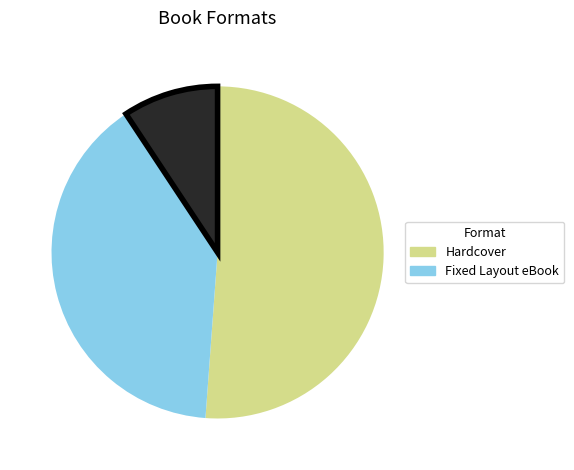

Does any single category account for the majority?

Yes